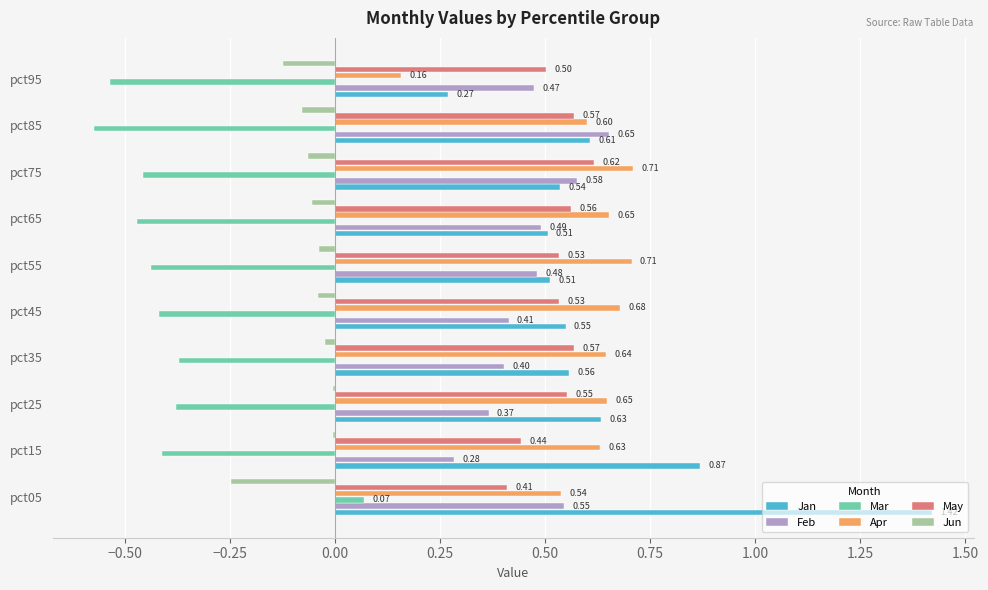

What is the sum of all Jan values?

6.5